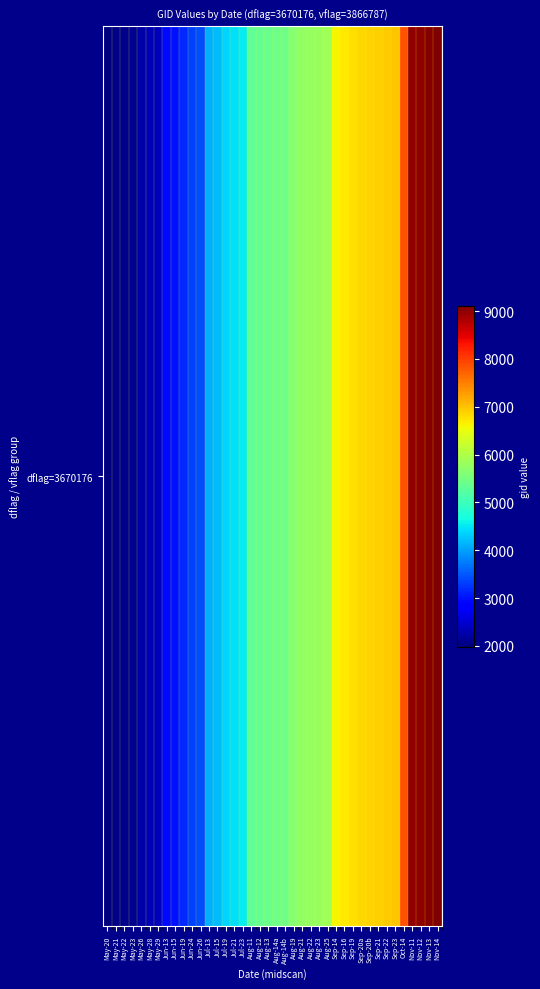

At which category does the chart reach its minimum across all series?

May-20